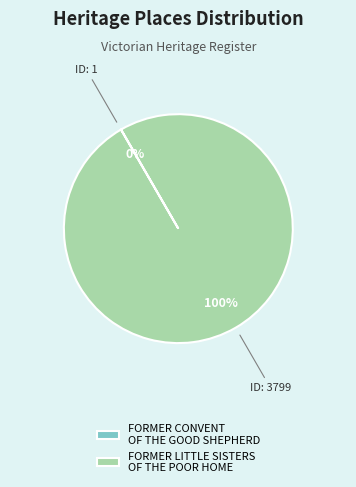

What percentage is the FORMER LITTLE SISTERS OF THE POOR HOME slice, to the nearest percent?

100%